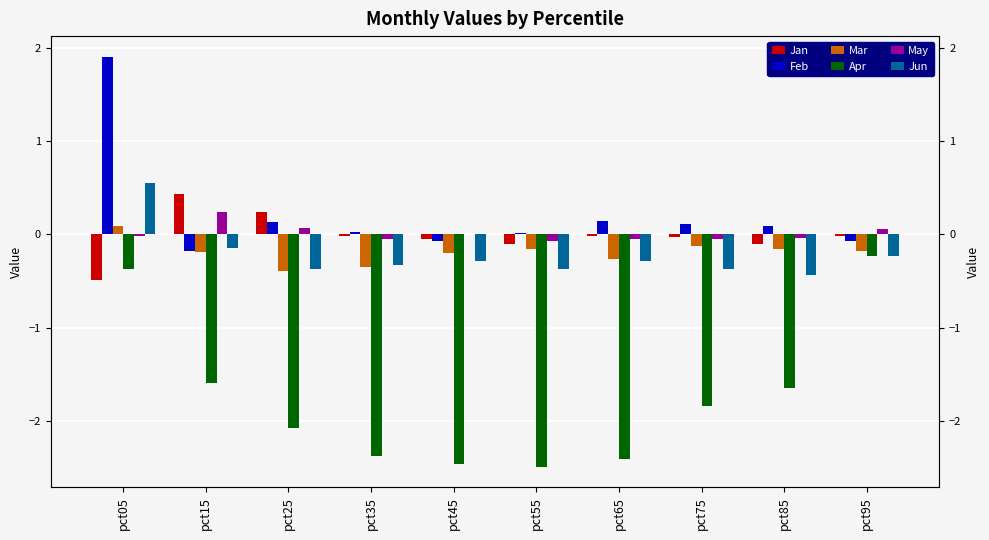

At pct65, list the series in order from smallest to largest.

Apr, Jun, Mar, May, Jan, Feb